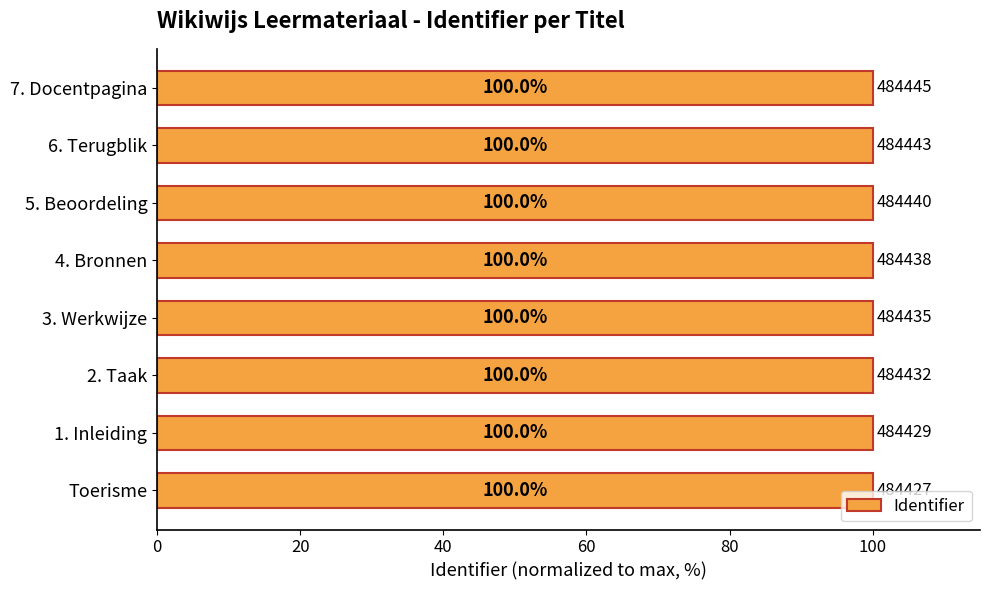

The value at 7. Docentpagina is 100.0. True or false?

True